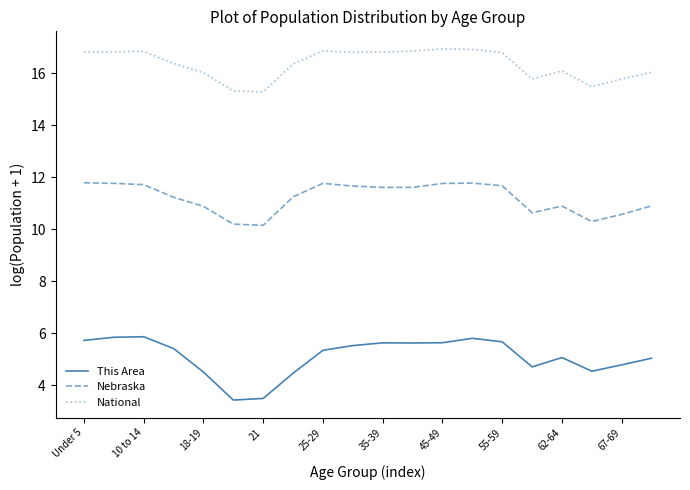

True or false: National and Nebraska cross at least once.

False